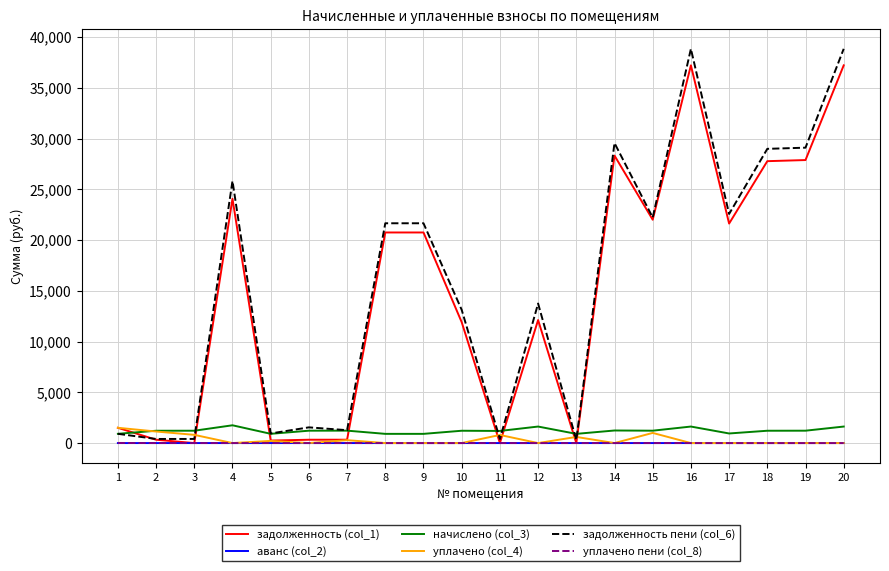

At how many categories does at least one series exceed 29774?

2